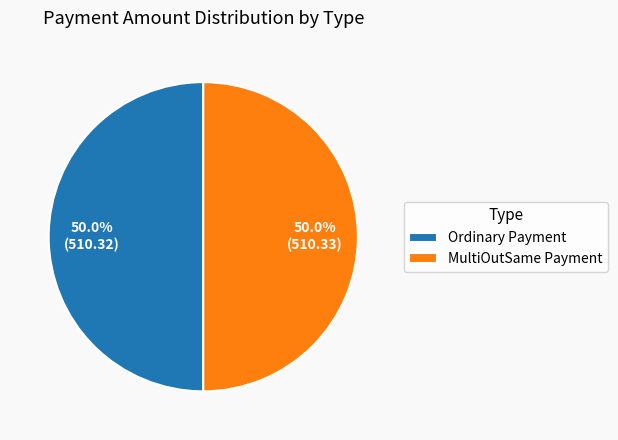

Combined, do Ordinary Payment and MultiOutSame Payment account for over 50%?

Yes